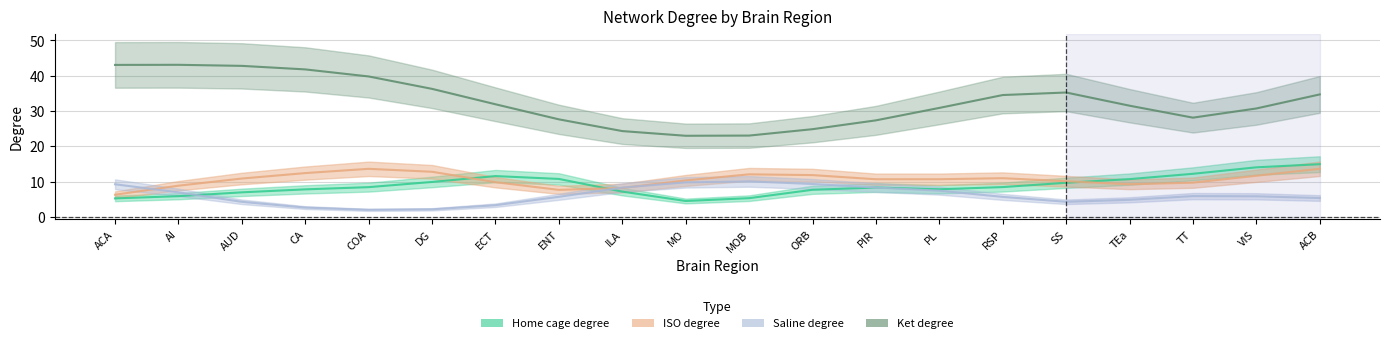

At how many categories does at least one series exceed 2?

20